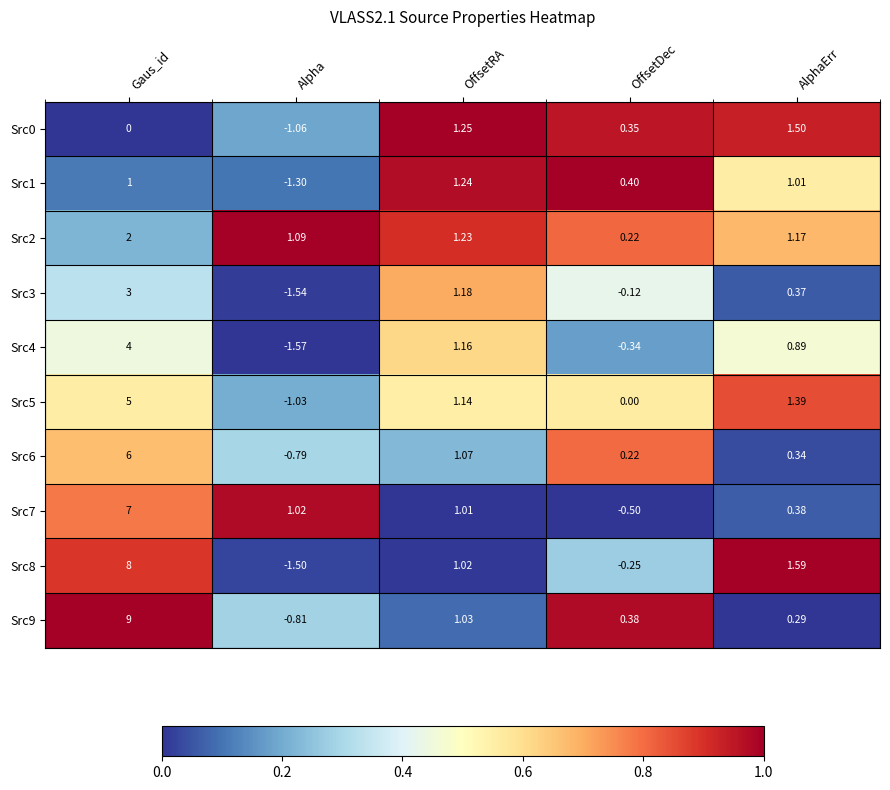

Which category has the lowest value in the Src8 series?

Alpha